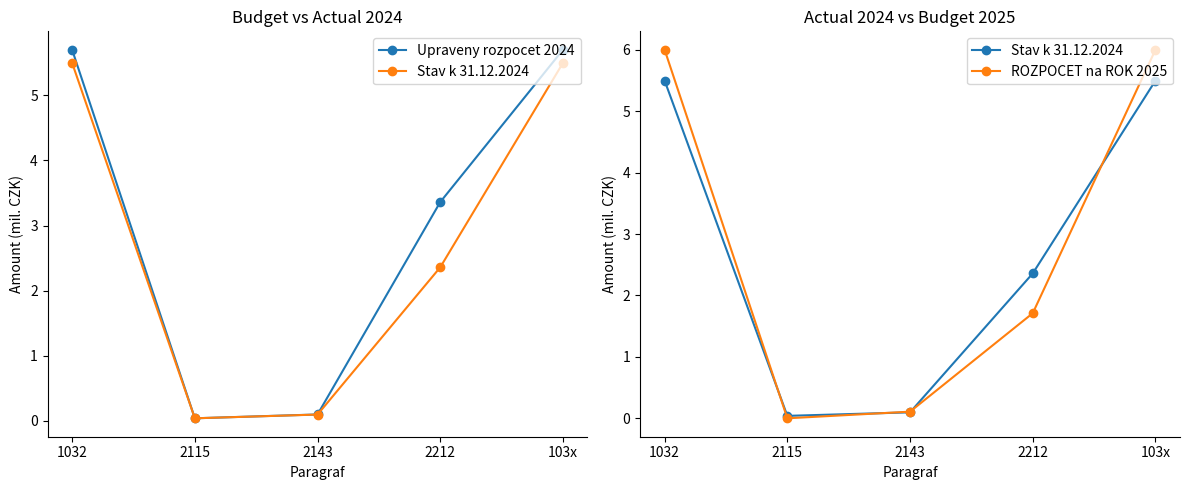

What position from the right is 2143?

3